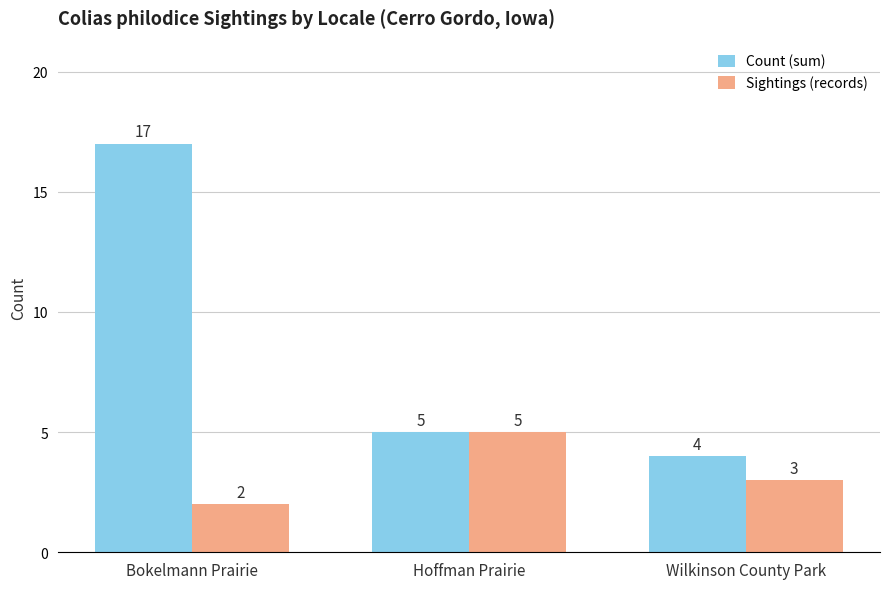

What value does the Count (sum) series have at Hoffman Prairie?

5